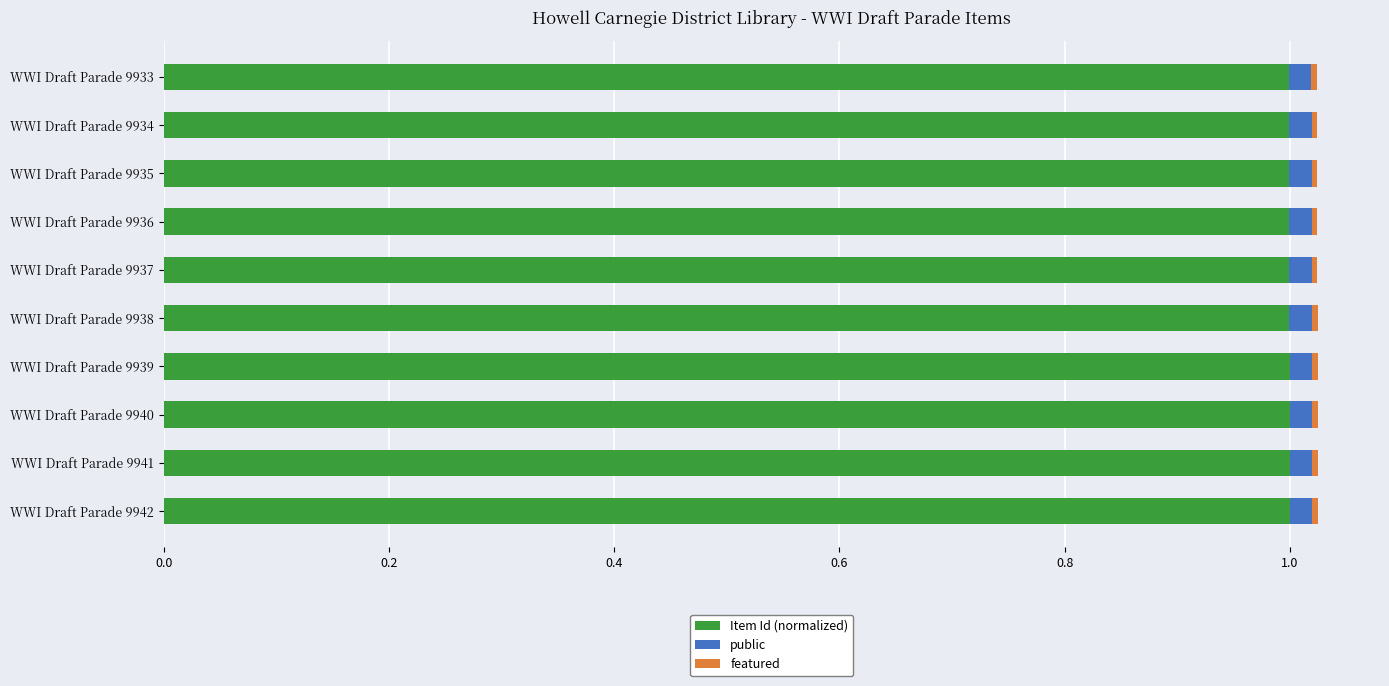

What is the lowest value of the Item Id (normalized) series?

1.0